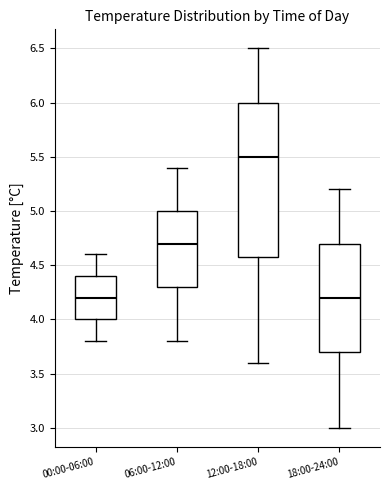

Reading left to right, transcribe this box plot: for each box, give where its median line is, the range the box spans, and where its two whiskers end, as read against the y-axis. The values are not printed on the chart, so give them approximately, as read against the axis.

00:00-06:00: median 4.2, box 4.0 to 4.4, whiskers 3.8 to 4.6
06:00-12:00: median 4.7, box 4.3 to 5.0, whiskers 3.8 to 5.4
12:00-18:00: median 5.5, box 4.6 to 6.0, whiskers 3.6 to 6.5
18:00-24:00: median 4.2, box 3.7 to 4.7, whiskers 3.0 to 5.2